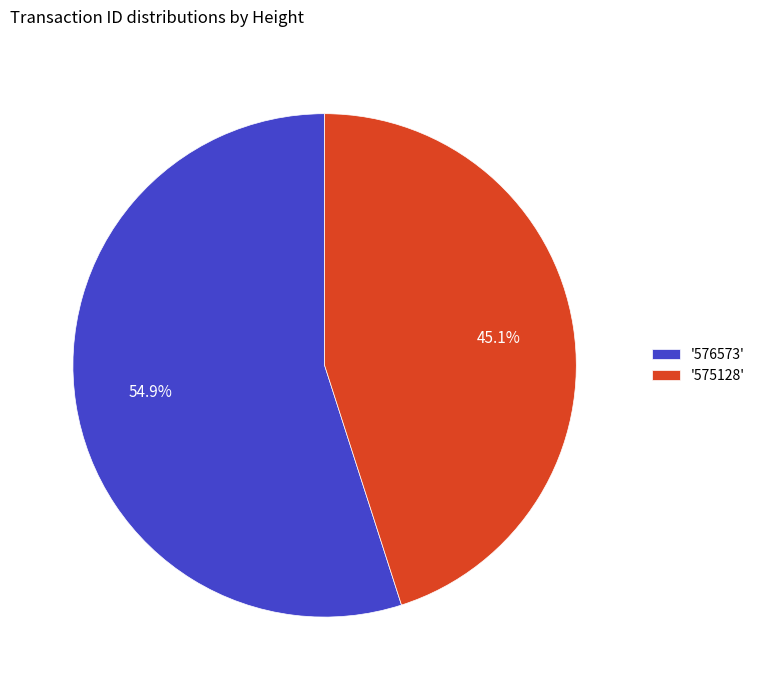

What is the ratio of the value at '576573' to the value at '575128'?

1.2